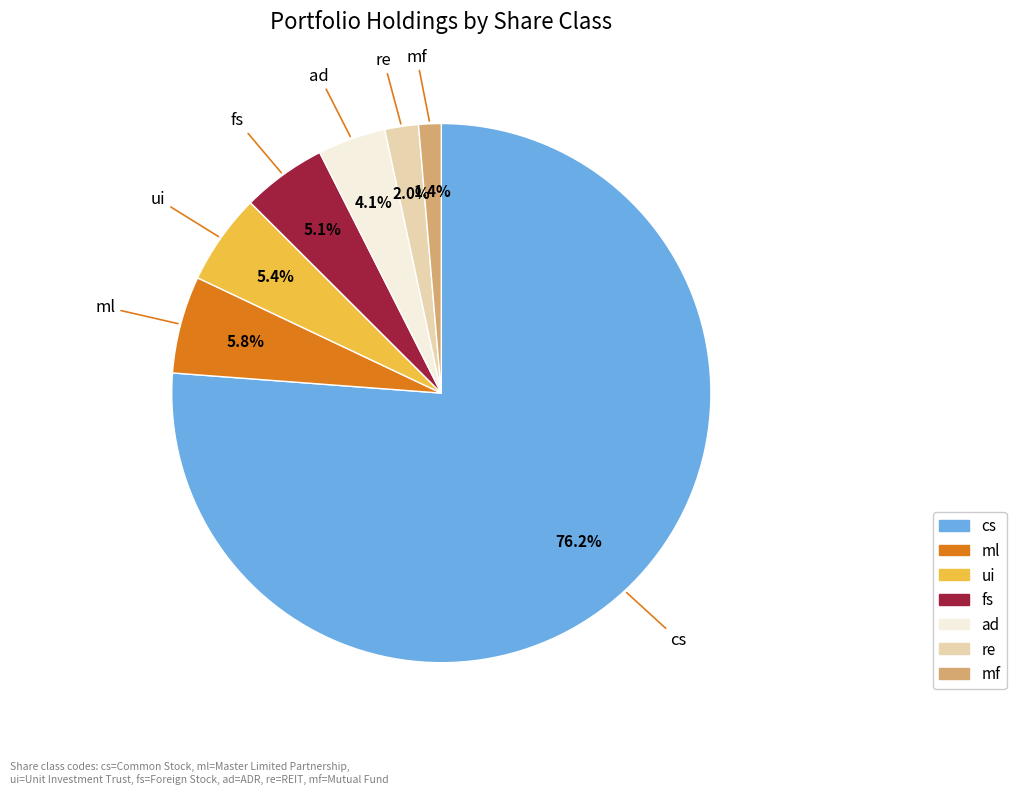

Count the number of slices in the pie.

7